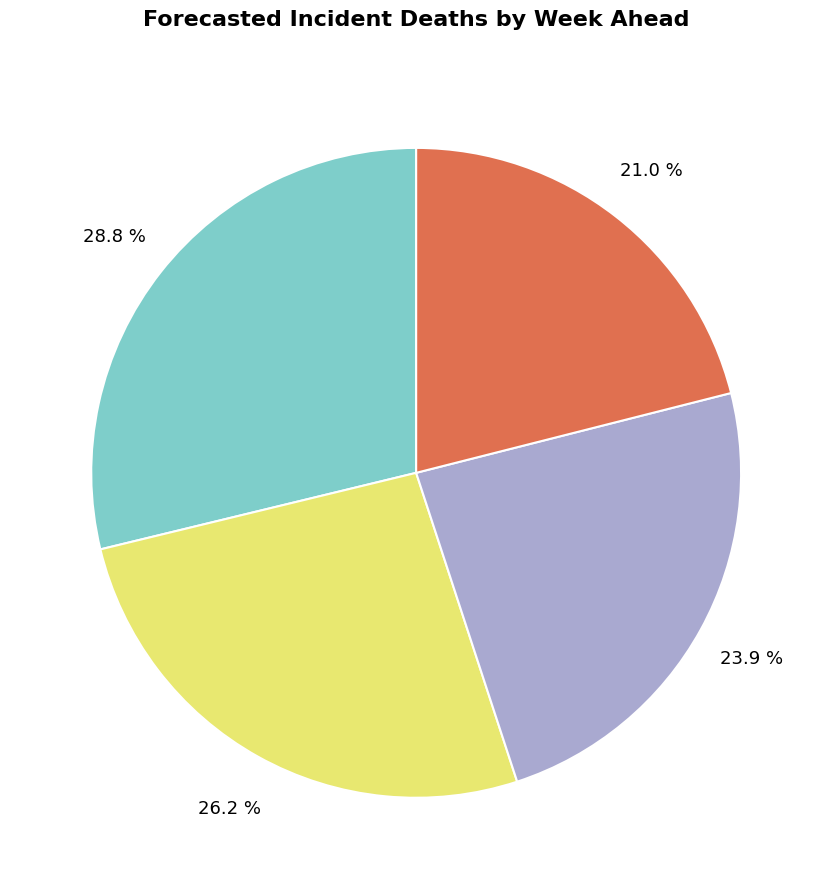

Does any single category account for the majority?

No